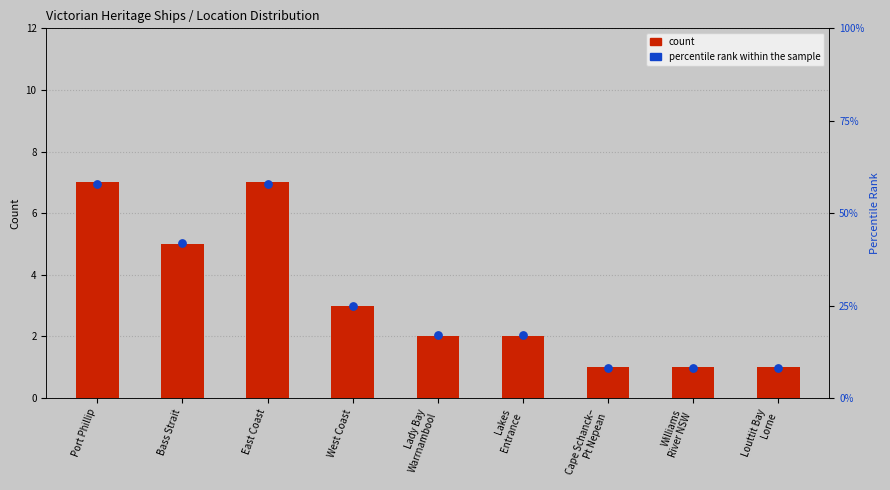

At how many categories does at least one series exceed 18?

4